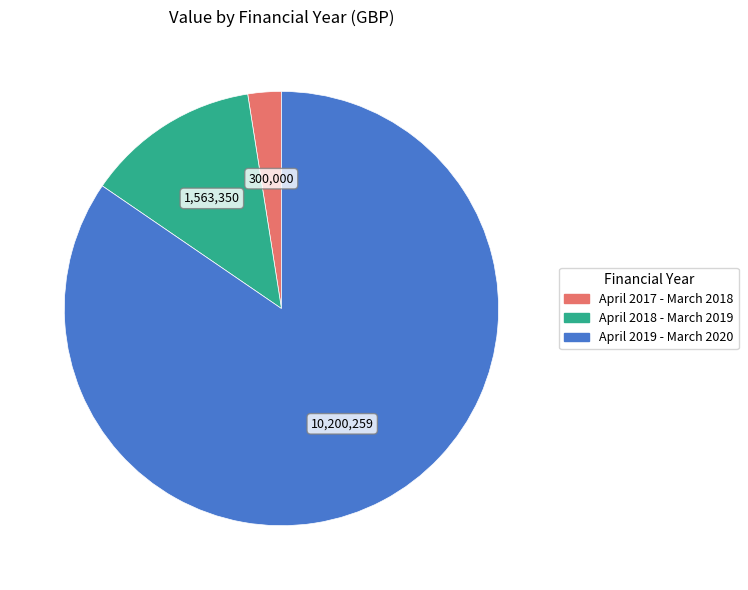

Do April 2019 - March 2020 and April 2018 - March 2019 together represent more than half of the pie?

Yes